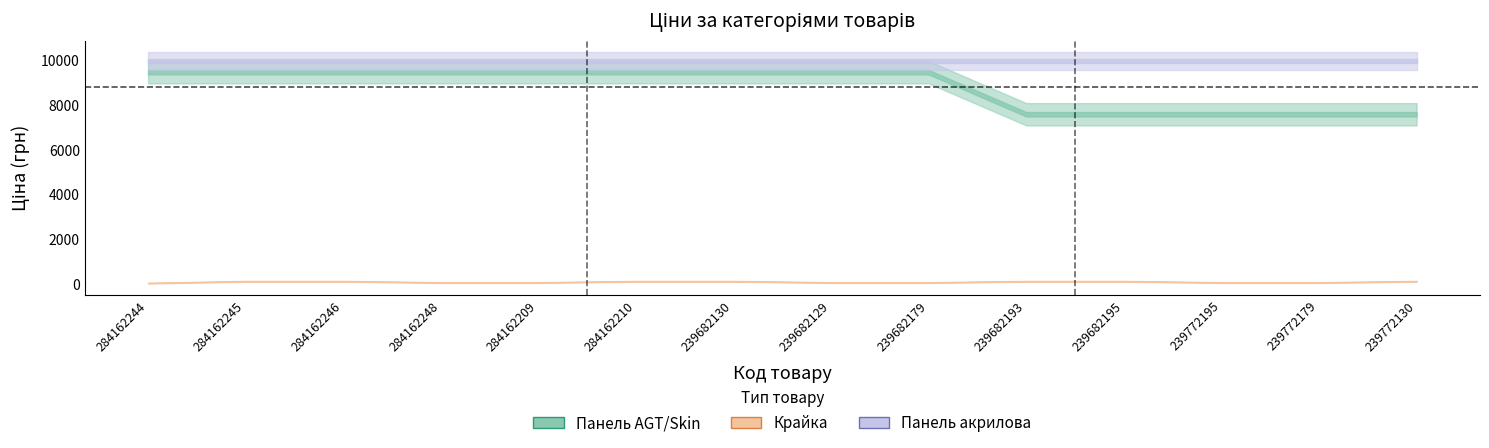

Reading left to right, list all the values displayed in this chart.

Панель: 9480.1	9480.1	9480.1	9480.1	9480.1	9480.1	9480.1	9480.1	9480.1	7596.5	7596.5	7596.5	7596.5	7596.5
Крайка: 32.0	114.1	114.1	57.0	57.0	114.1	114.1	57.0	57.0	114.1	114.1	57.0	57.0	114.1
Акрилова: 9975.0	9975.0	9975.0	9975.0	9975.0	9975.0	9975.0	9975.0	9975.0	9975.0	9975.0	9975.0	9975.0	9975.0